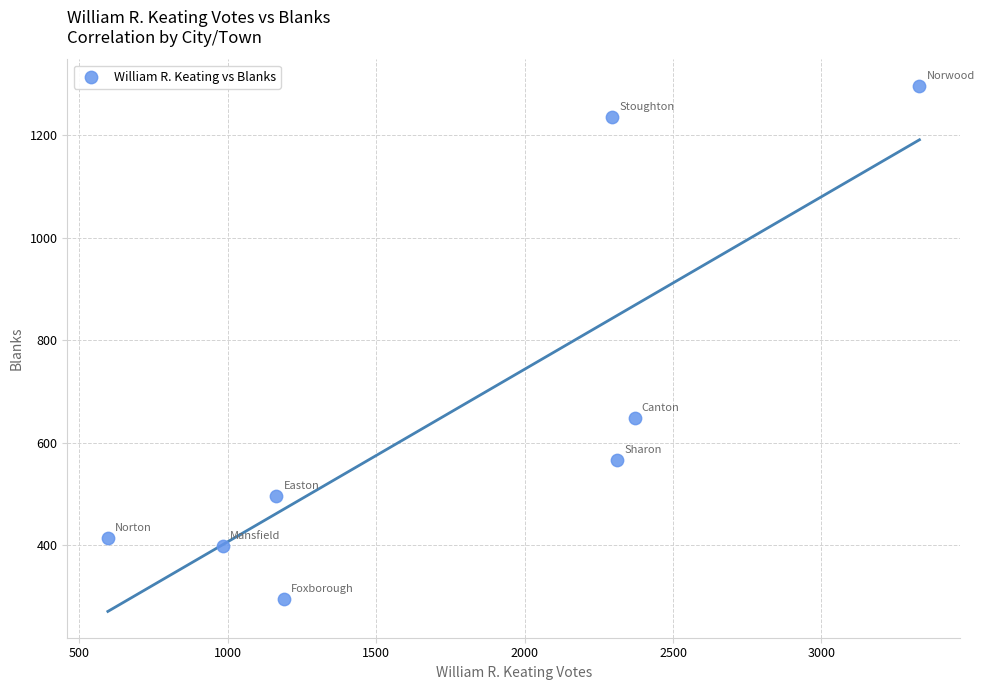

What Y value in the scatter plot is closest to 796?

649